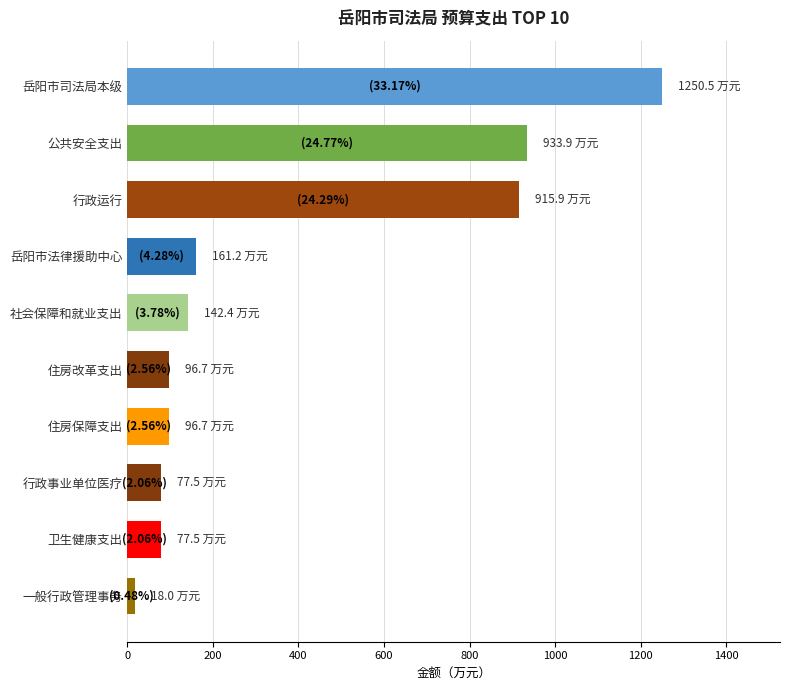

What is the approximate value at 卫生健康支出?

77.5